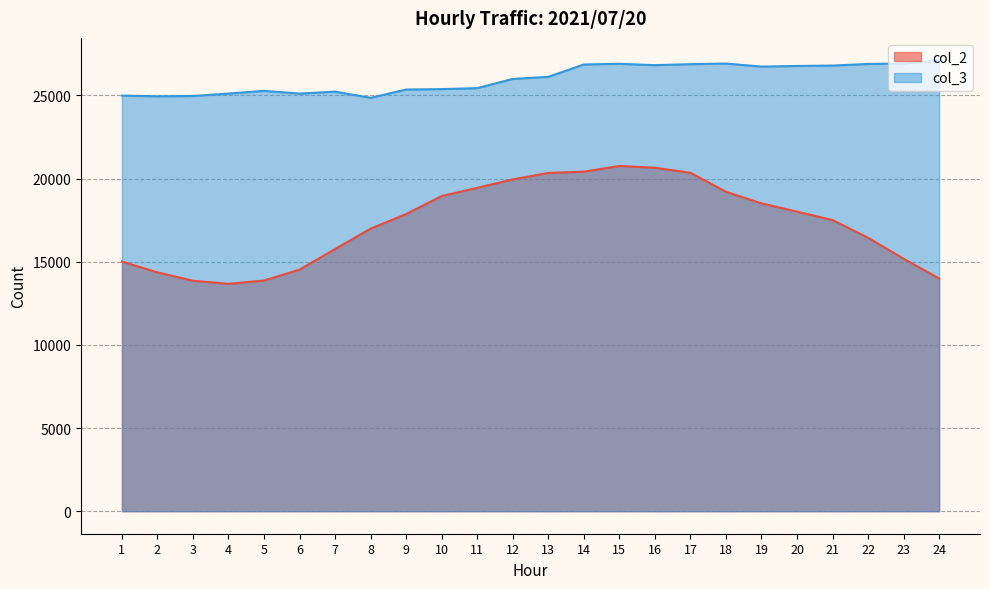

Where is col_2 nearest to the value 17212?

8